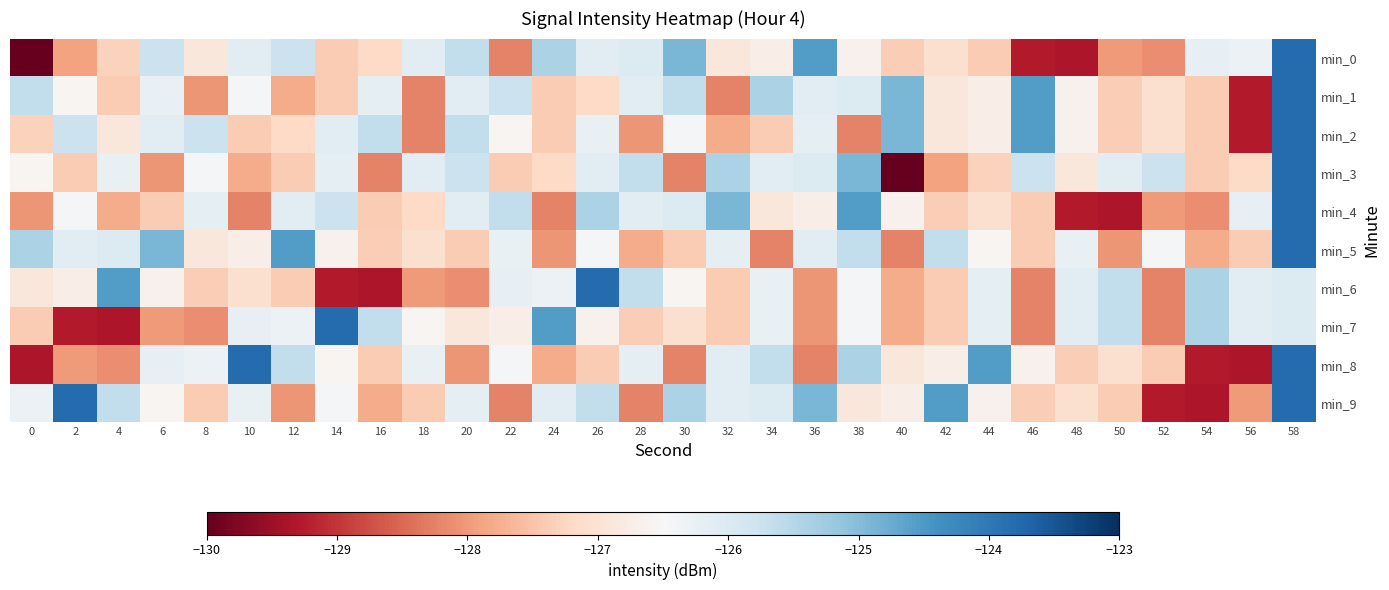

How many data points does each series have?

30